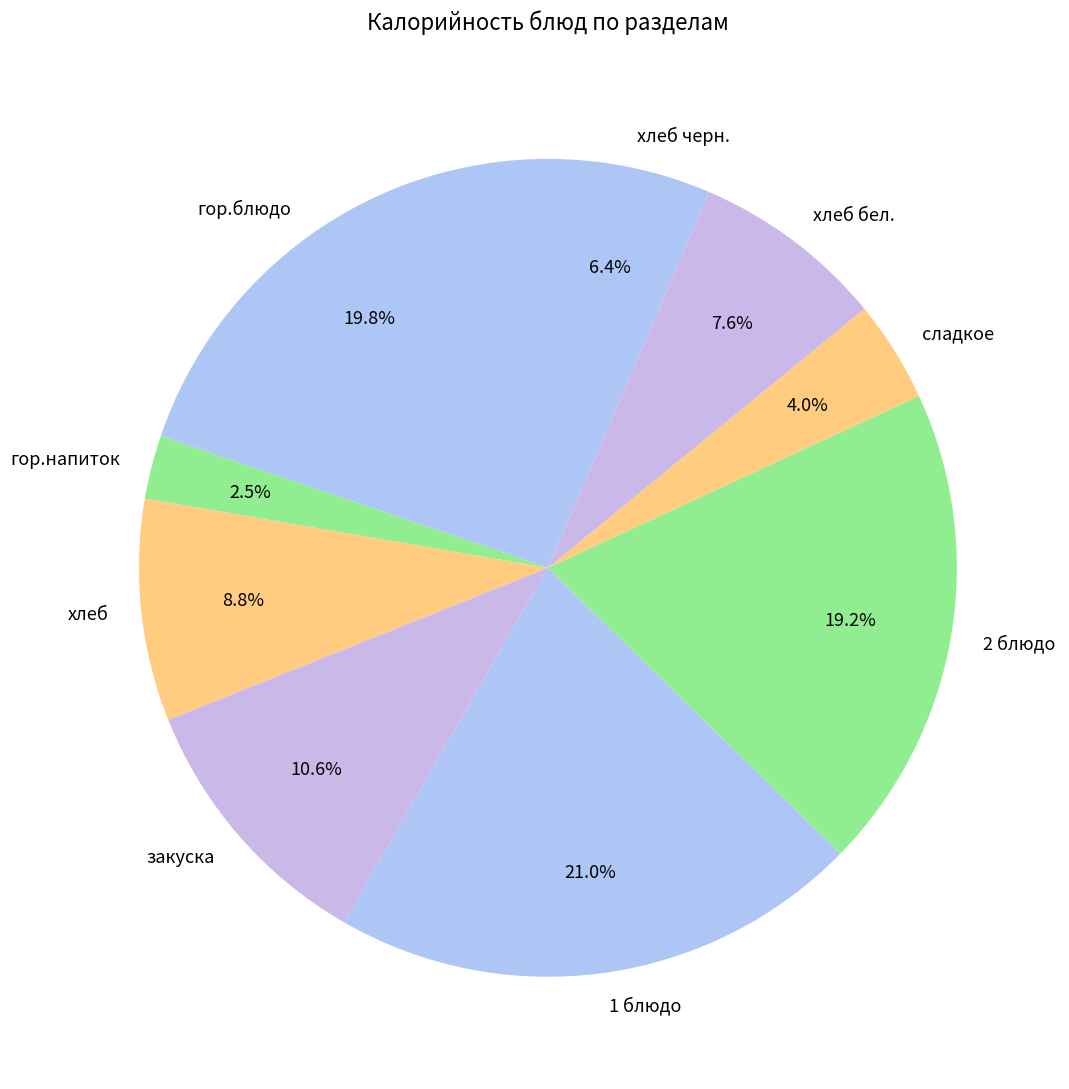

Combined, what portion of the pie is 2 блюдо and гор.напиток?

21.7%